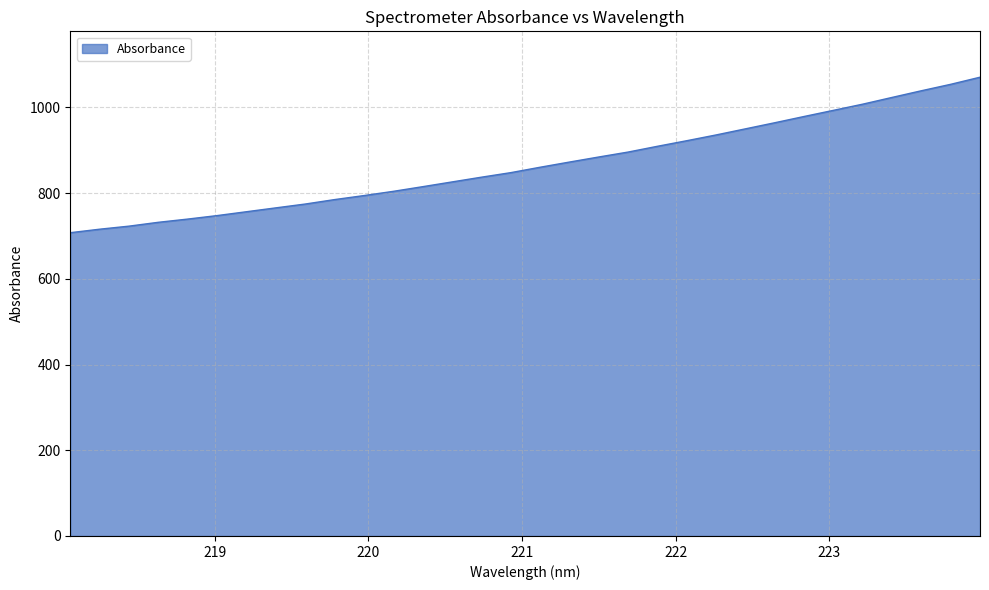

What is the maximum value shown in the chart?

1070.5